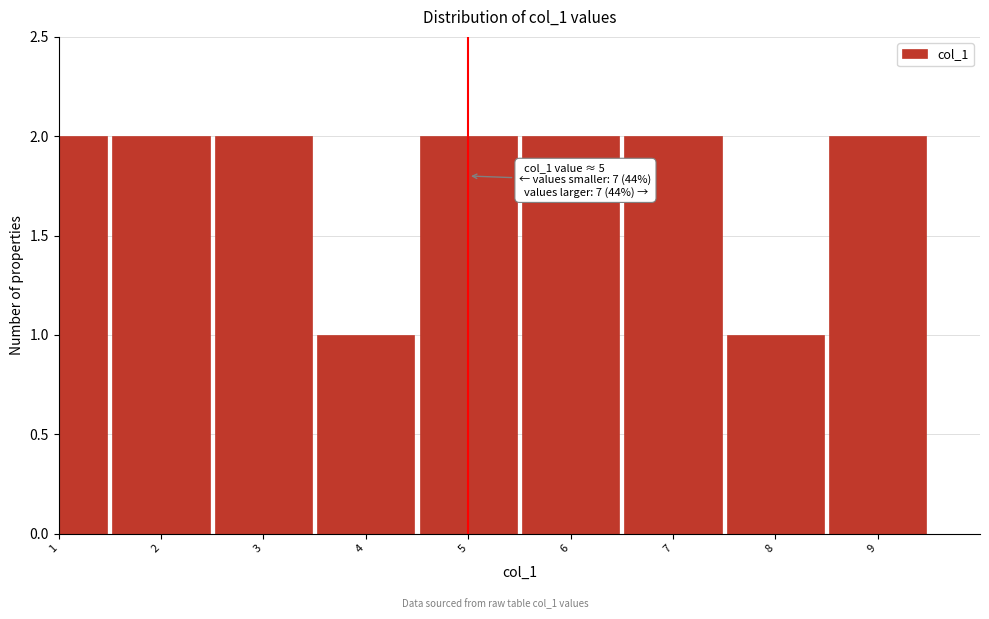

Reading left to right, what are all the values shown in this chart?

1=2	2=2	3=2	4=1	5=2	6=2	7=2	8=1	9=2